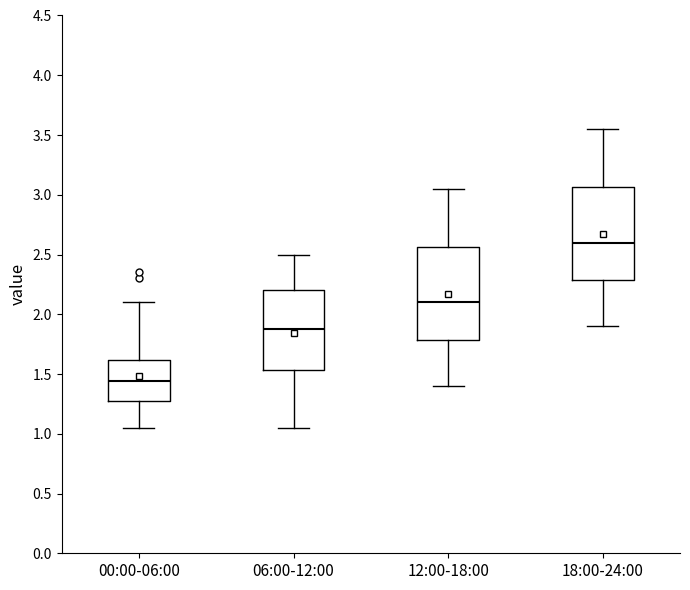

Reading left to right, read every box against the y-axis: the position of its median line, the range the box covers, and the ends of its whiskers. The values are not printed on the chart, so give them approximately, as read against the axis.

00:00-06:00: median 1.45, box 1.30 to 1.60, whiskers 1.05 to 2.10
06:00-12:00: median 1.90, box 1.55 to 2.20, whiskers 1.05 to 2.50
12:00-18:00: median 2.10, box 1.80 to 2.55, whiskers 1.40 to 3.05
18:00-24:00: median 2.60, box 2.30 to 3.05, whiskers 1.90 to 3.55